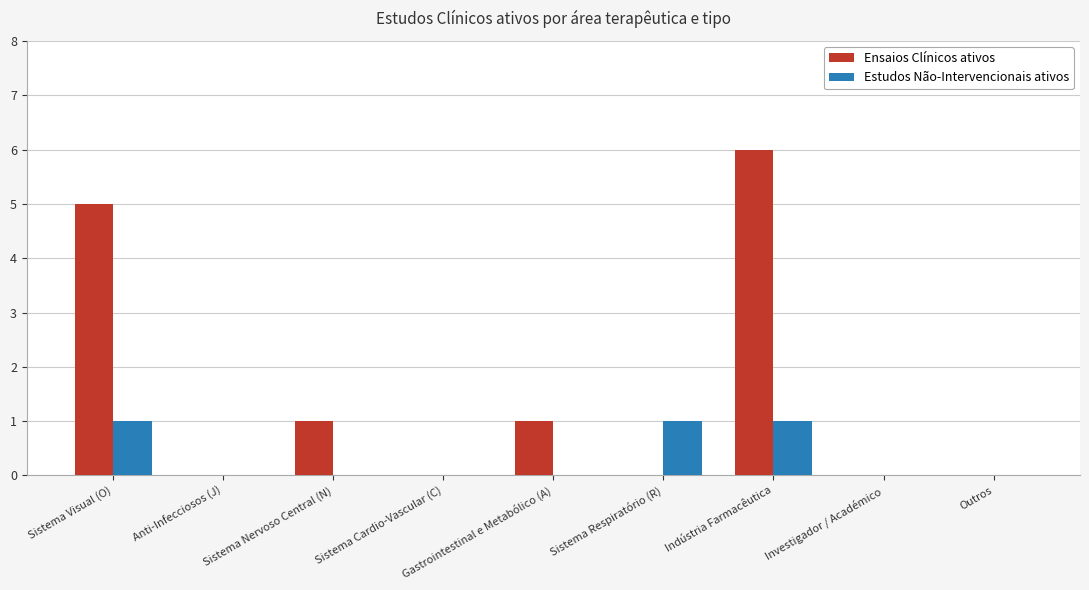

How many data points does each series have?

9